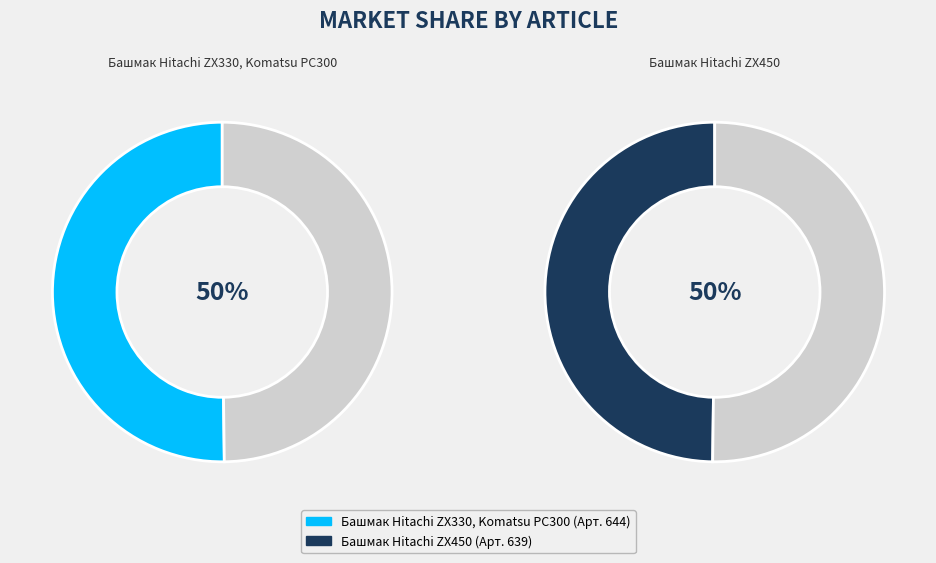

What is the largest slice in the pie chart?

Башмак Hitachi ZX330, Komatsu PC300